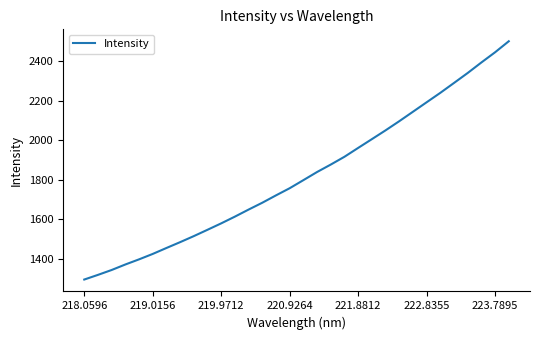

What is the smallest value displayed?

1295.8